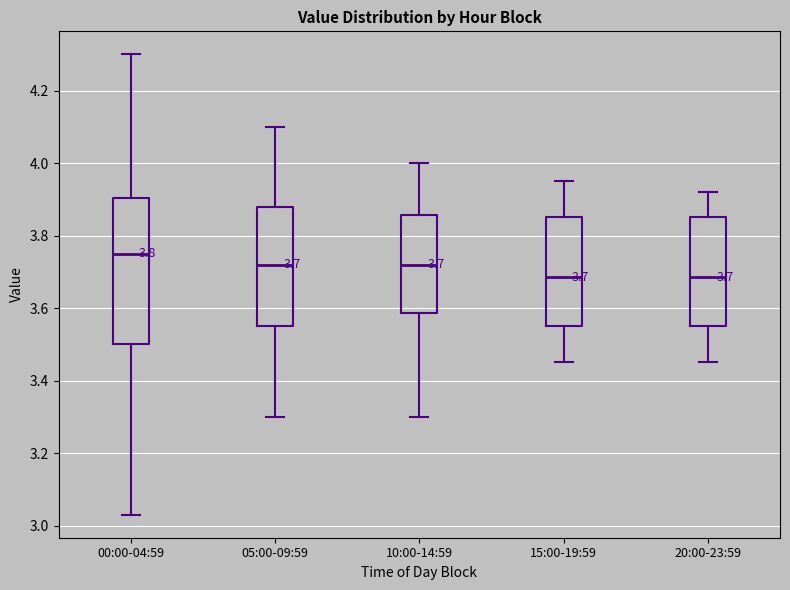

Which box is the tallest, from its lower edge to its upper edge?

00:00-04:59